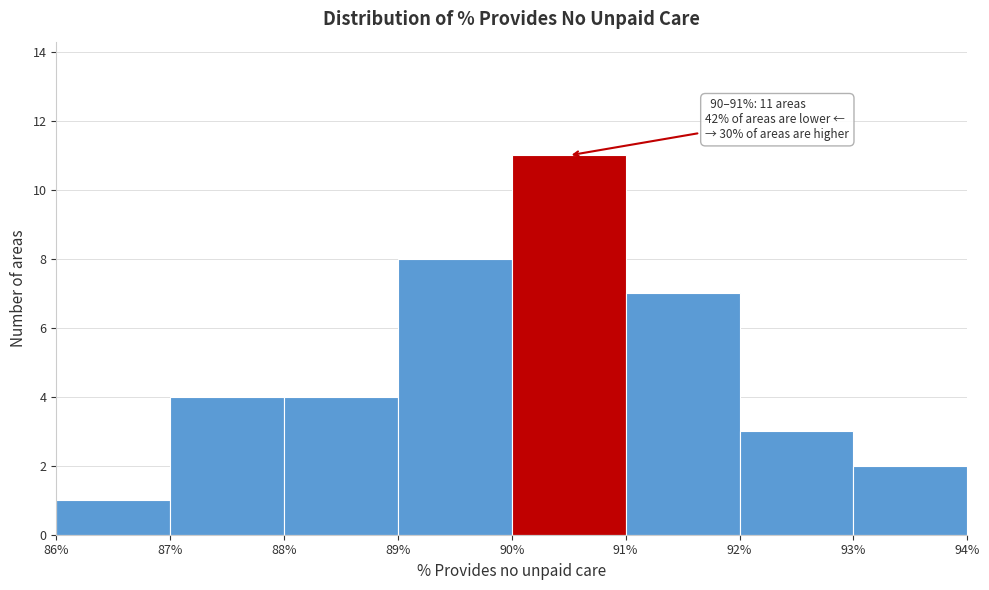

Over which range of the x-axis is the bar tallest?

90% to 91%